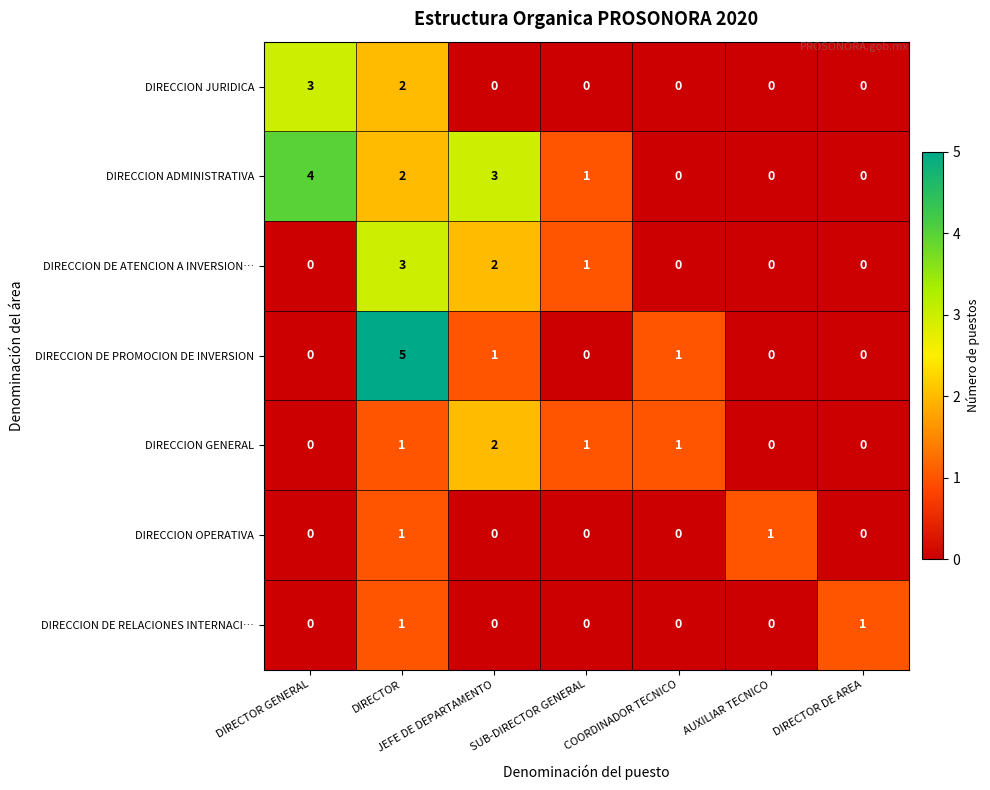

Count the number of categories in the chart.

7